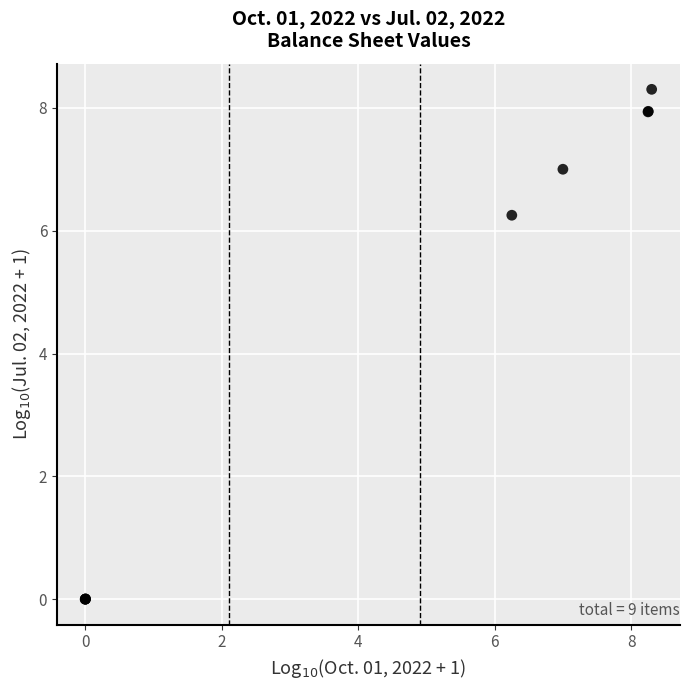

What Y value in the scatter plot is closest to 4?

6.3